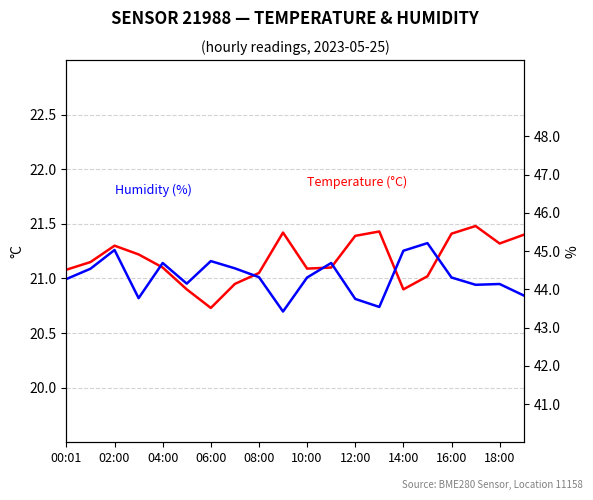

True or false: Humidity (%) and Temperature (°C) cross at least once.

False